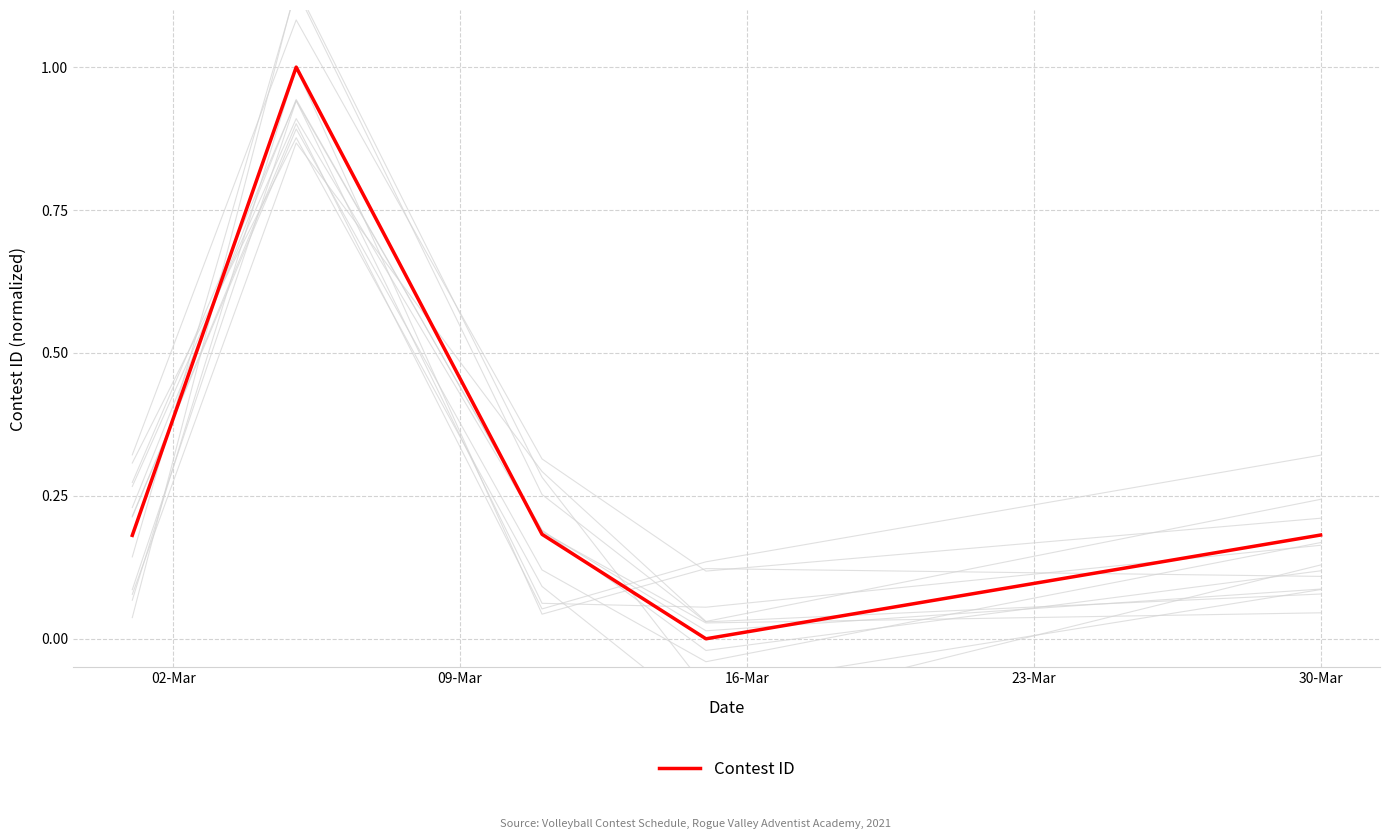

Count the number of categories in the chart.

5